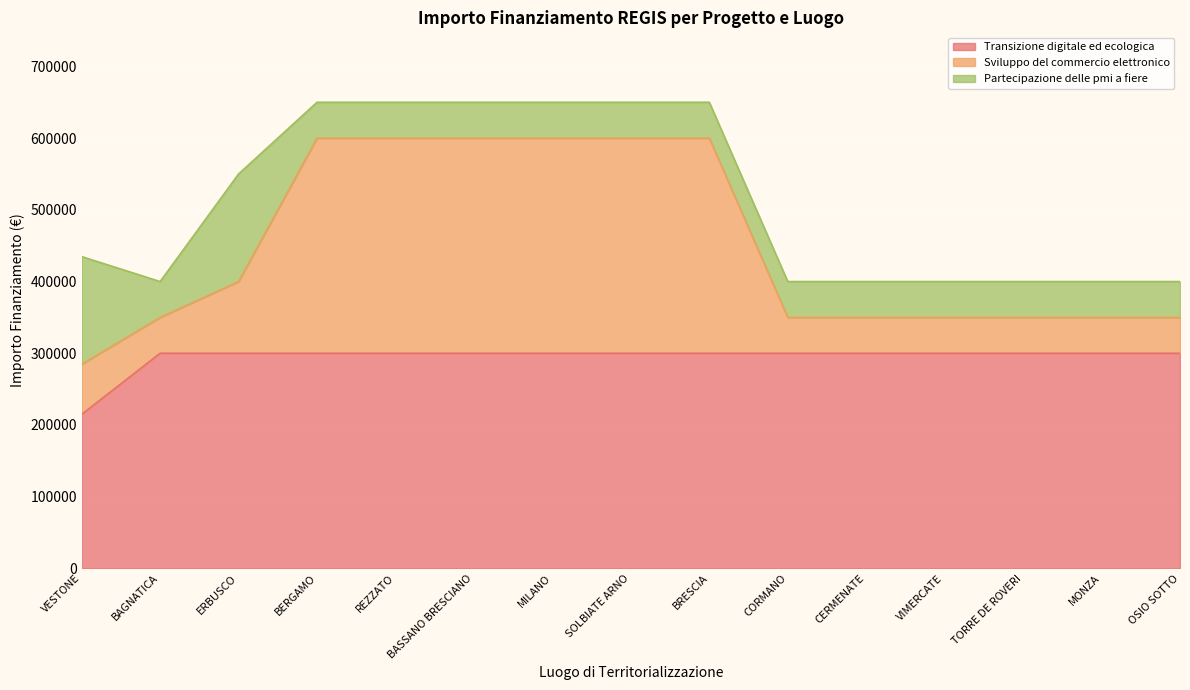

What is the total value across all series at MILANO?

650000